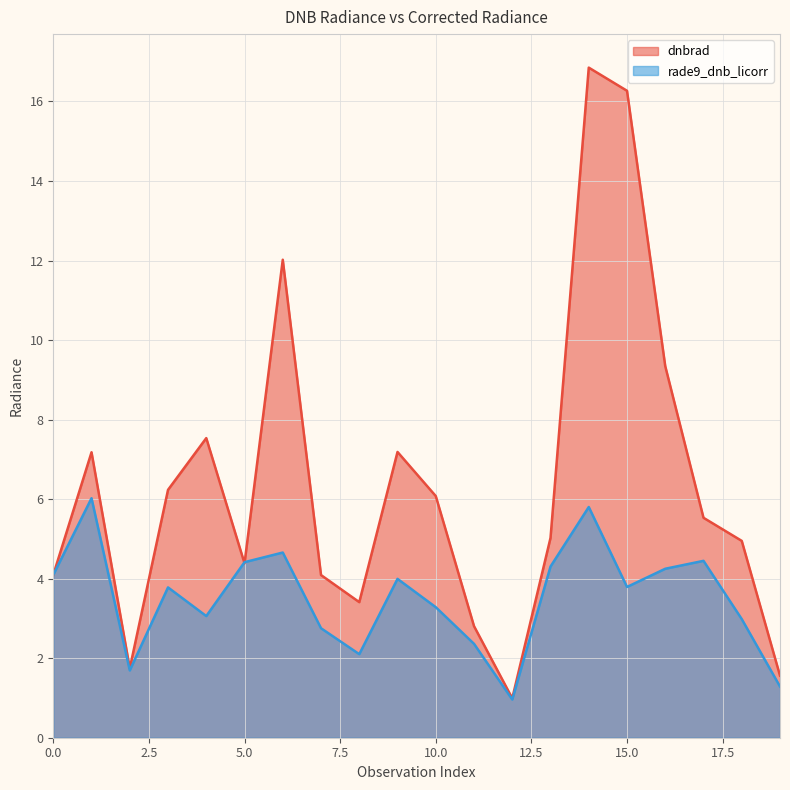

Rank the series at 10.0 from highest to lowest value.

dnbrad, rade9_dnb_licorr